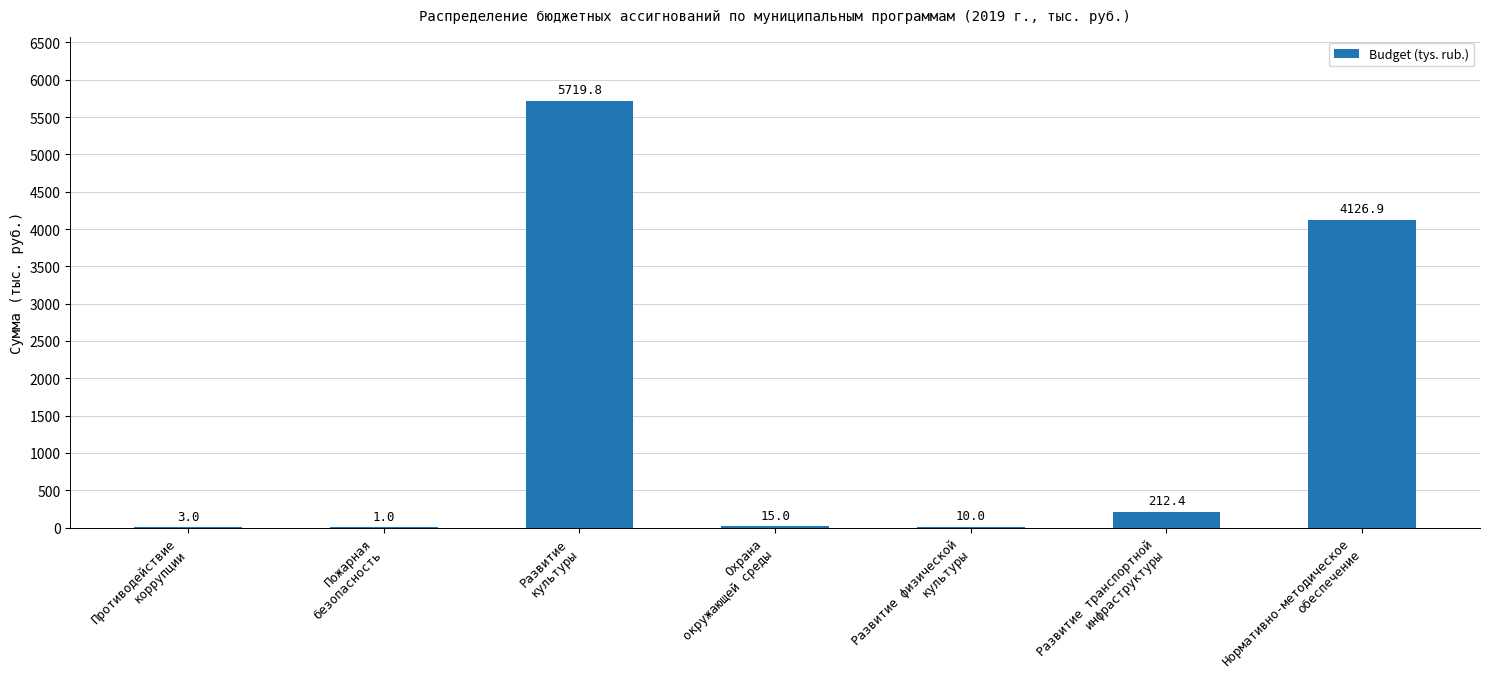

What is the greatest value displayed?

5719.8